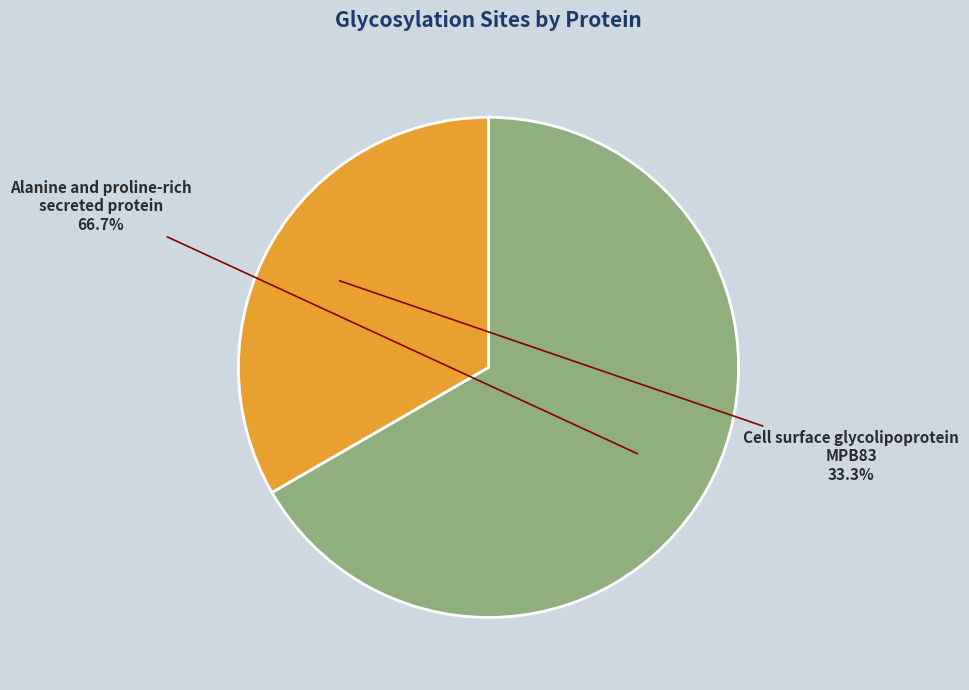

To the nearest percent, what portion does Cell surface glycolipoprotein MPB83 represent?

33%